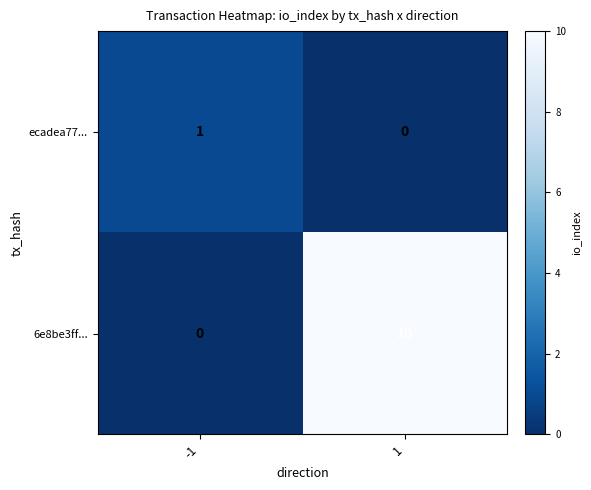

What is the sum of all 6e8be3ff... values?

10